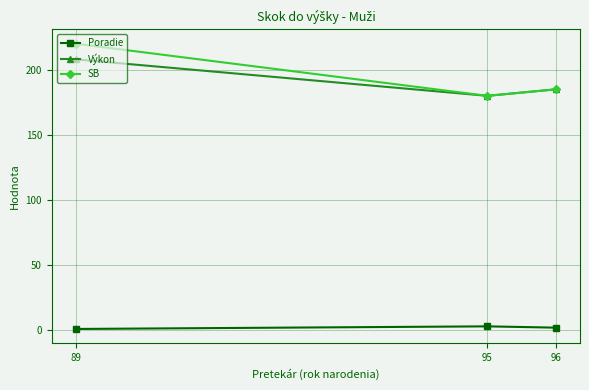

How many lines are shown in the chart?

3